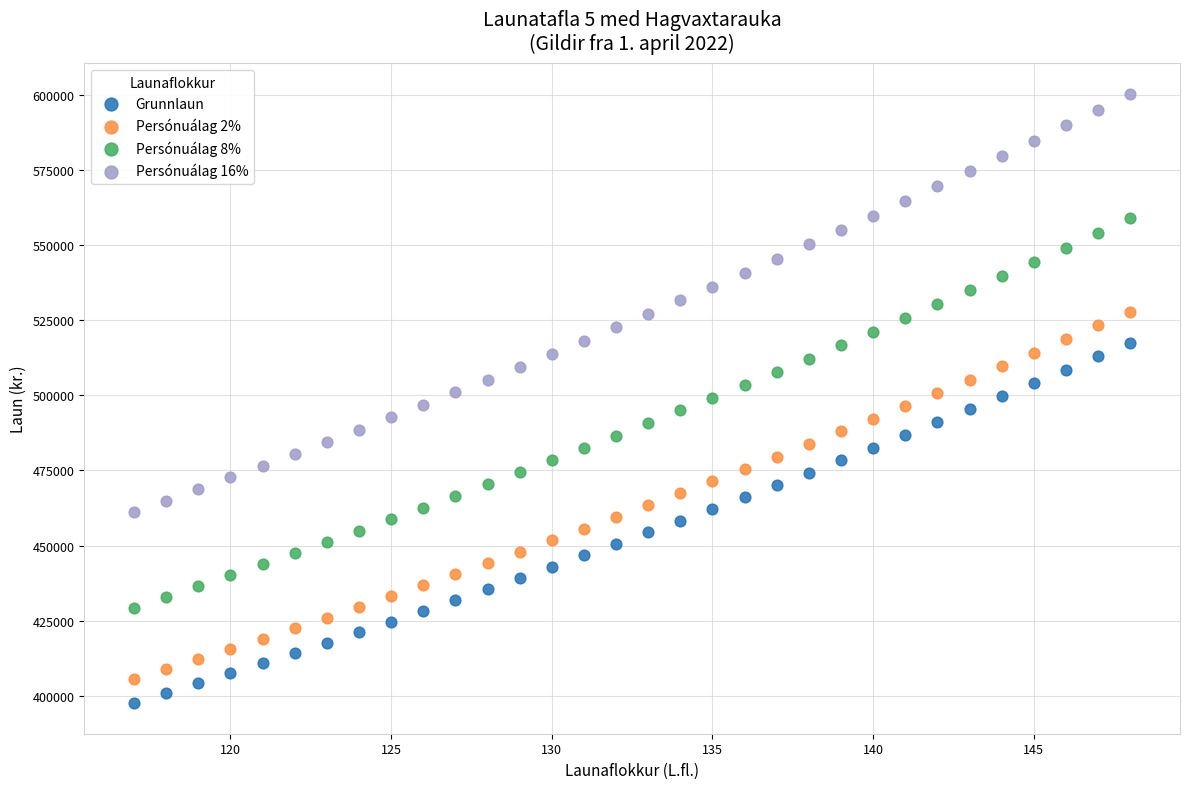

Which series has the largest Y range (max minus min)?

Persónuálag 16%